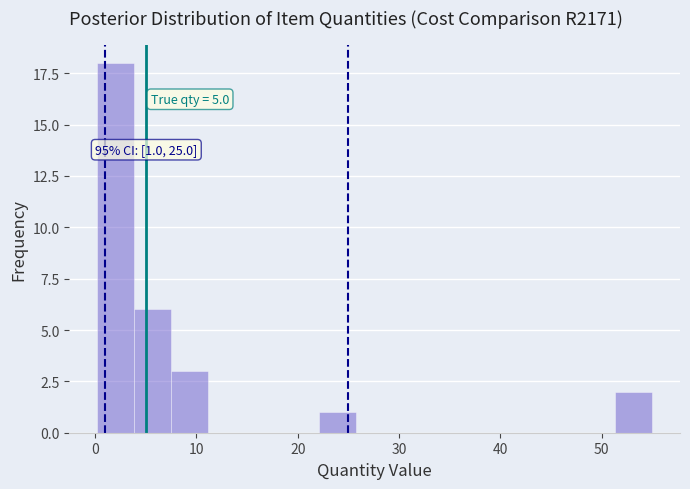

Around what value on the x-axis is the tallest bar? Give the approximate position of its centre, as read against the axis.

2